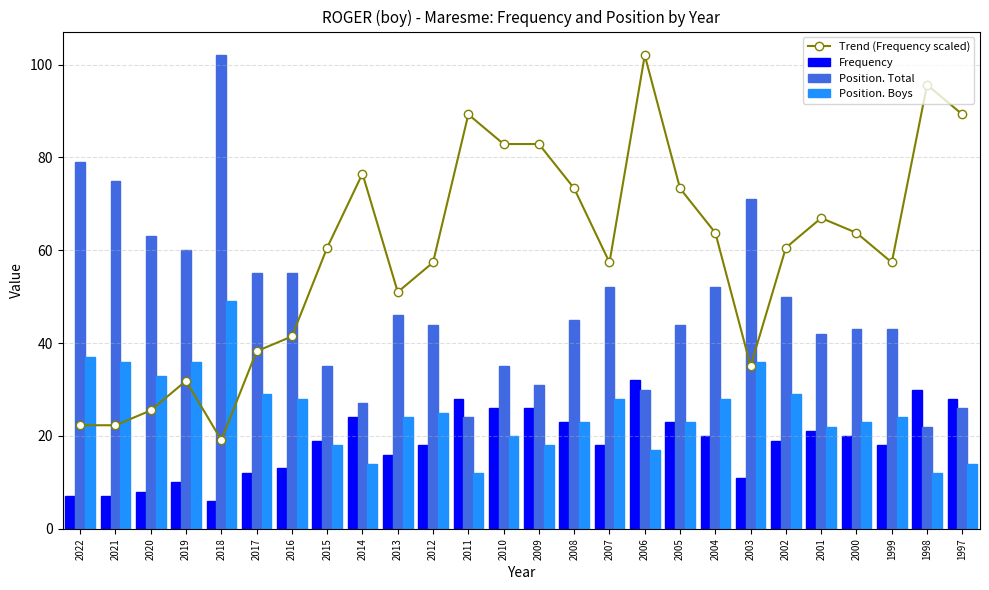

What is the highest value of the Frequency series?

32